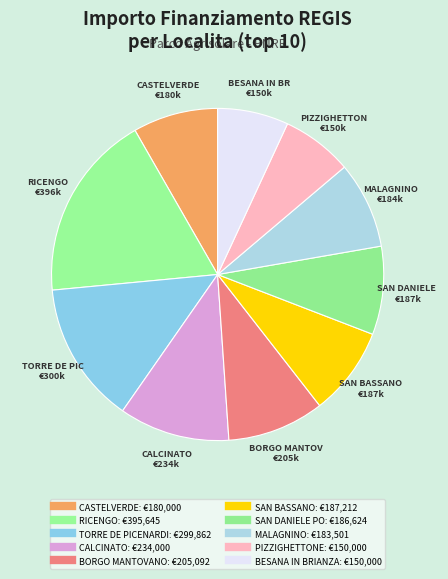

How many segments does this pie chart have?

10